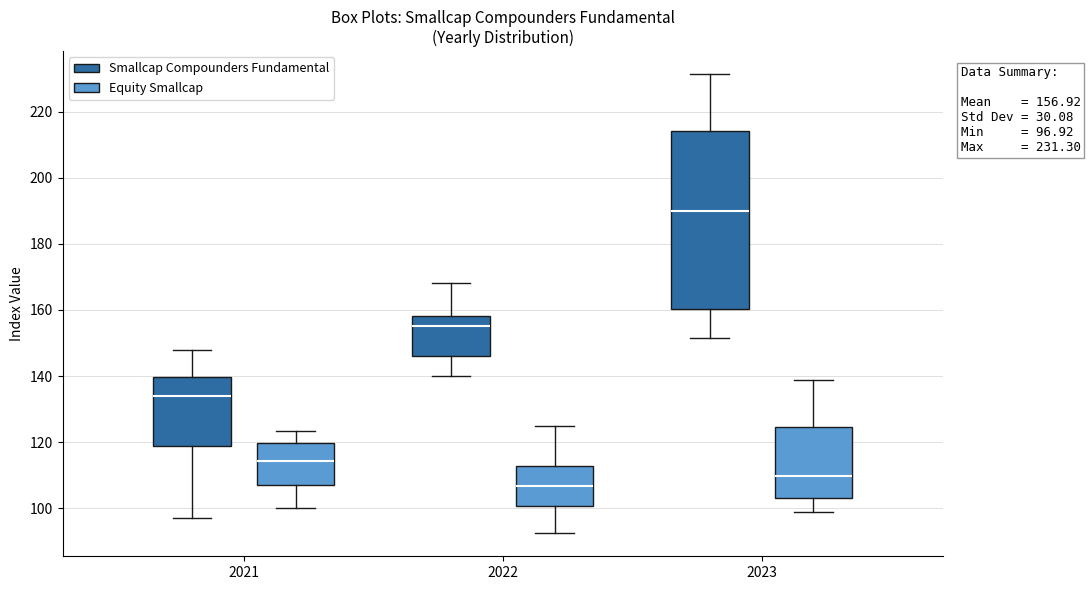

Which box is the tallest, from its lower edge to its upper edge?

2023 (Smallcap Compounders Fundamental)